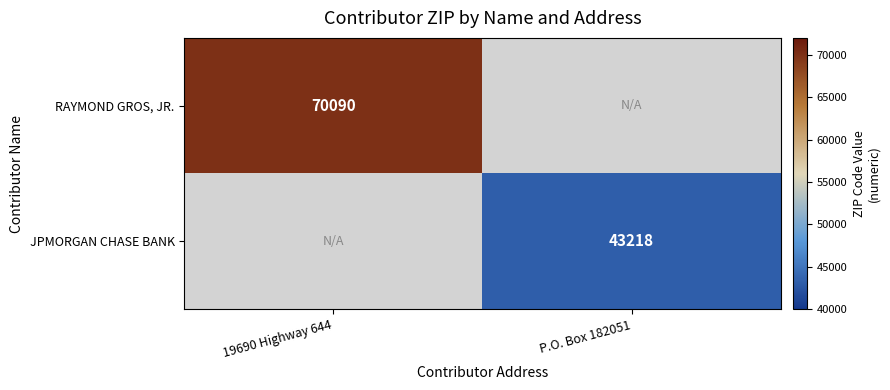

The RAYMOND GROS, JR. series shows 70090 at 19690 Highway 644. True or false?

True